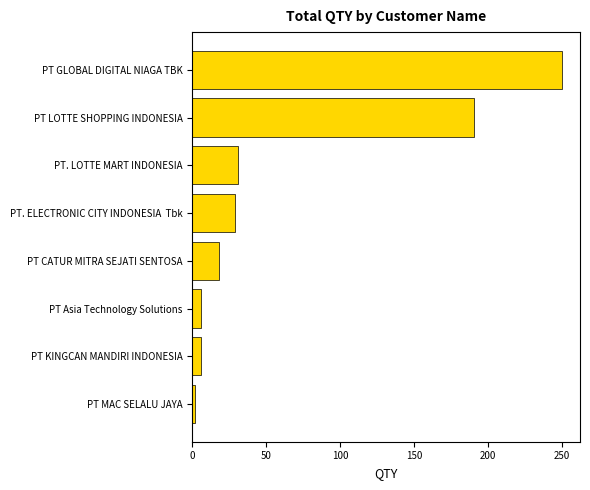

The value at PT. LOTTE MART INDONESIA is 31. True or false?

True